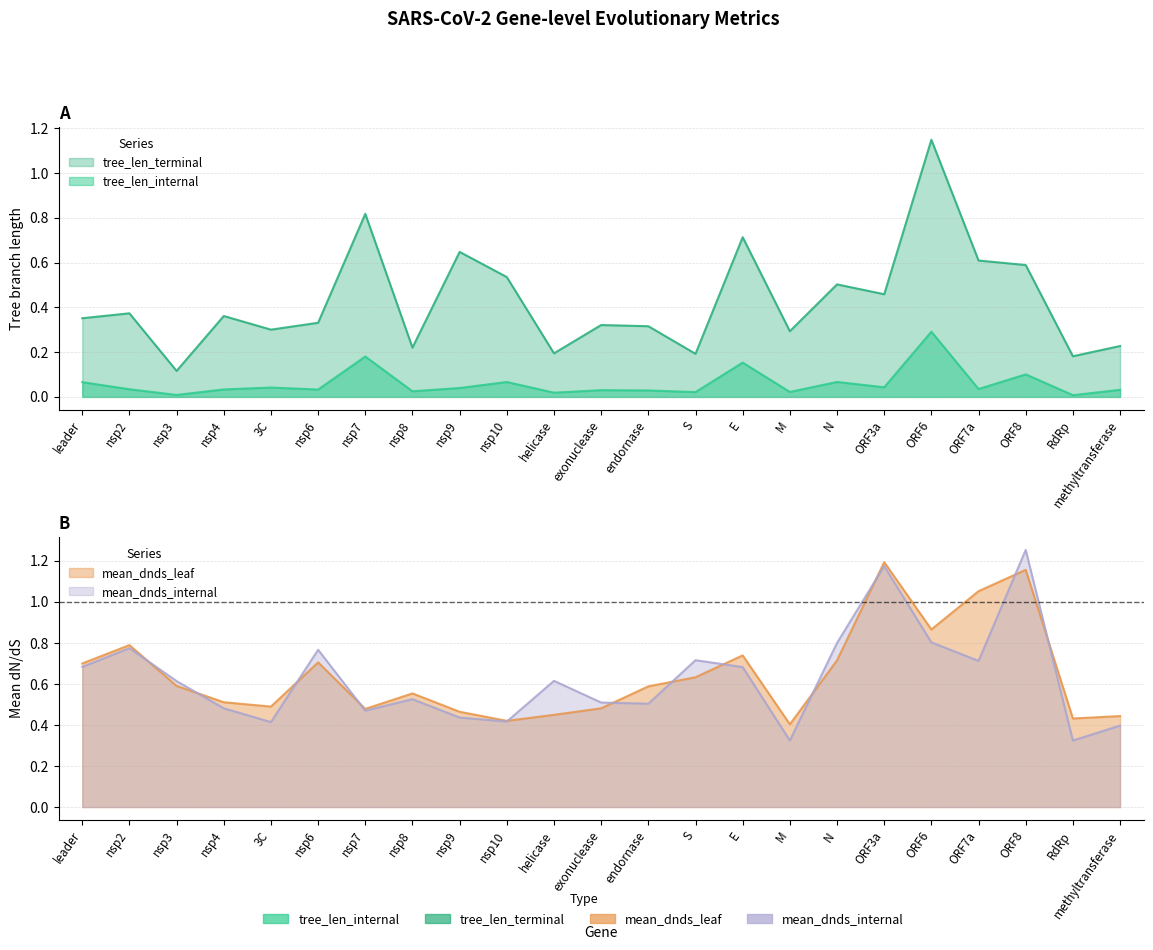

Where is tree_len_internal nearest to the value 0?

RdRp